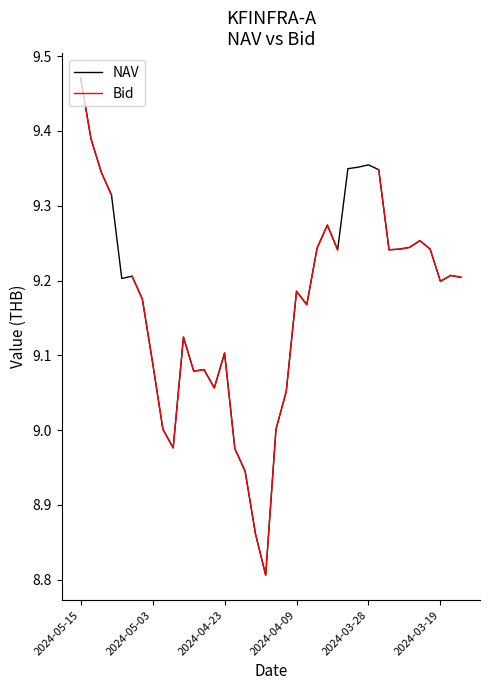

How many values in the NAV series are below 9?

5